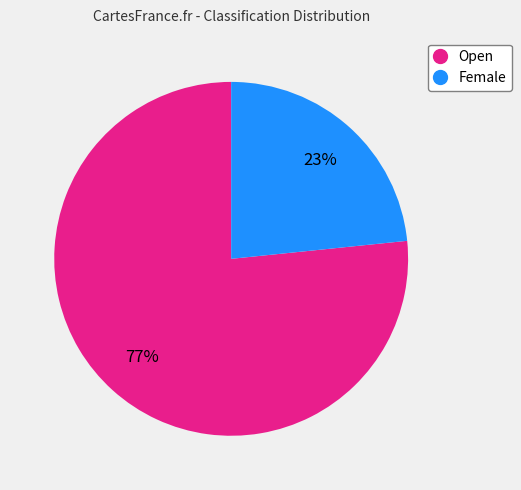

Is it true that Female is 12% of the pie?

False